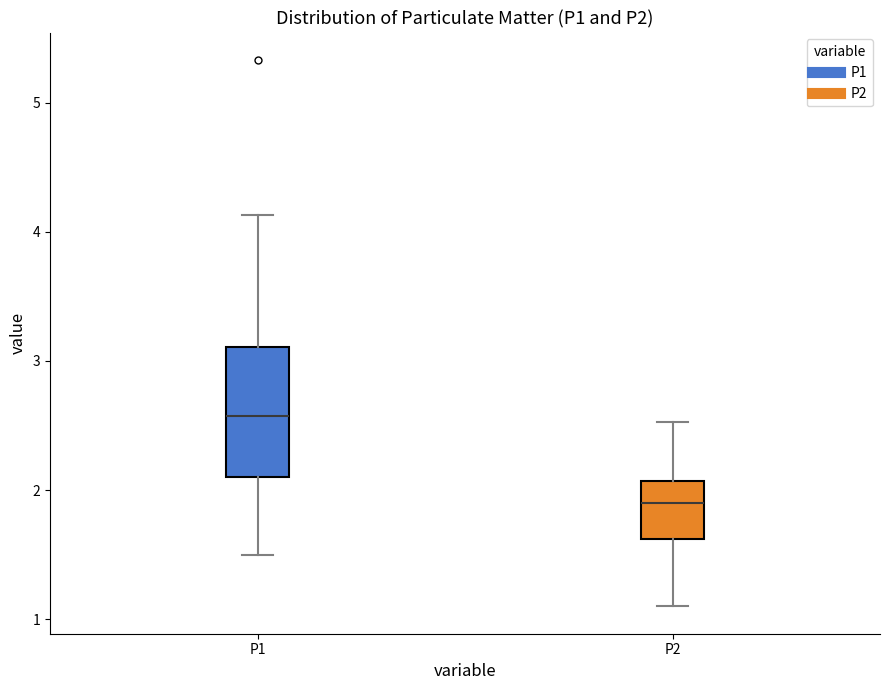

Which box's median line is the highest?

P1